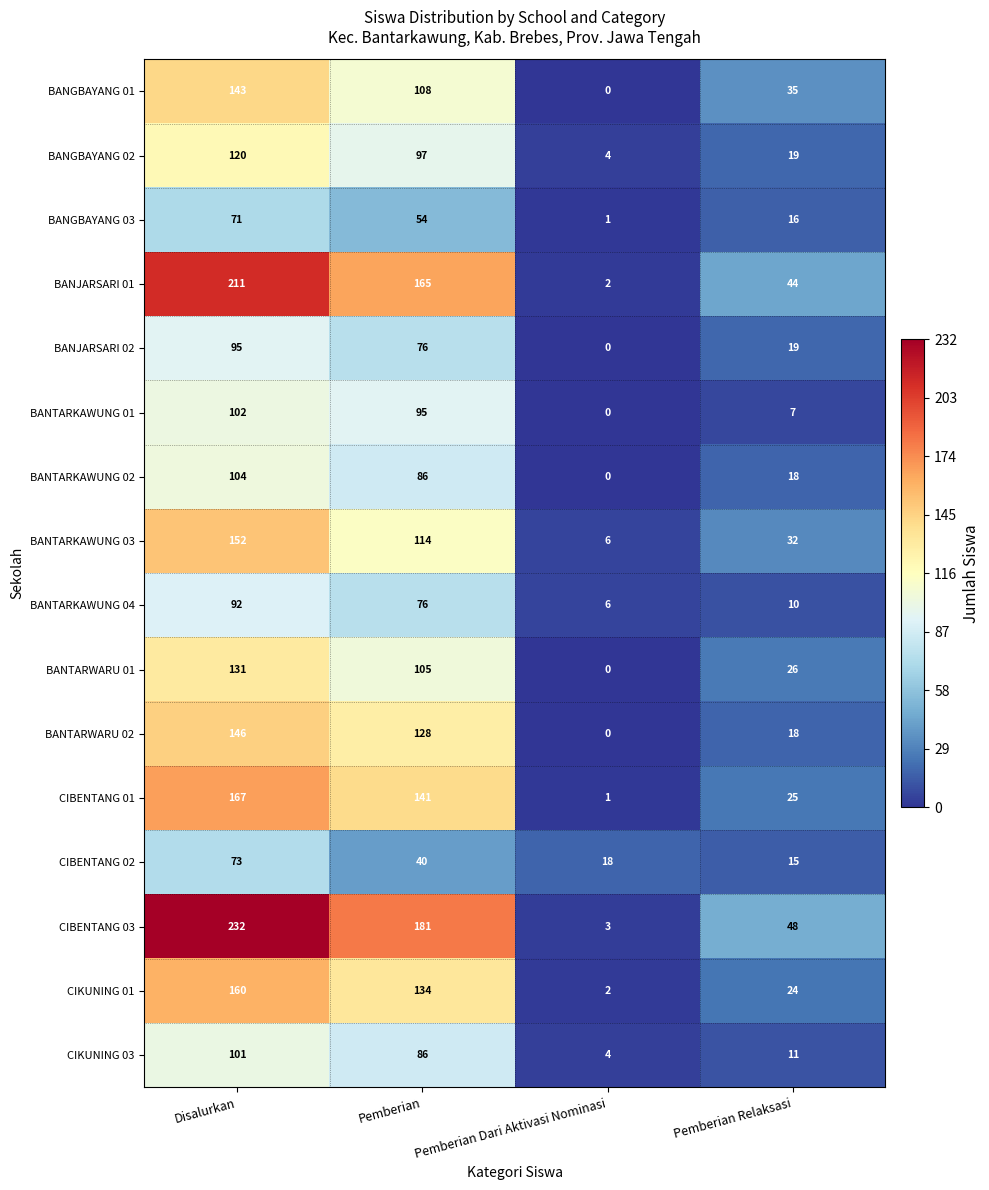

Which series has the widest spread of values?

CIBENTANG 03